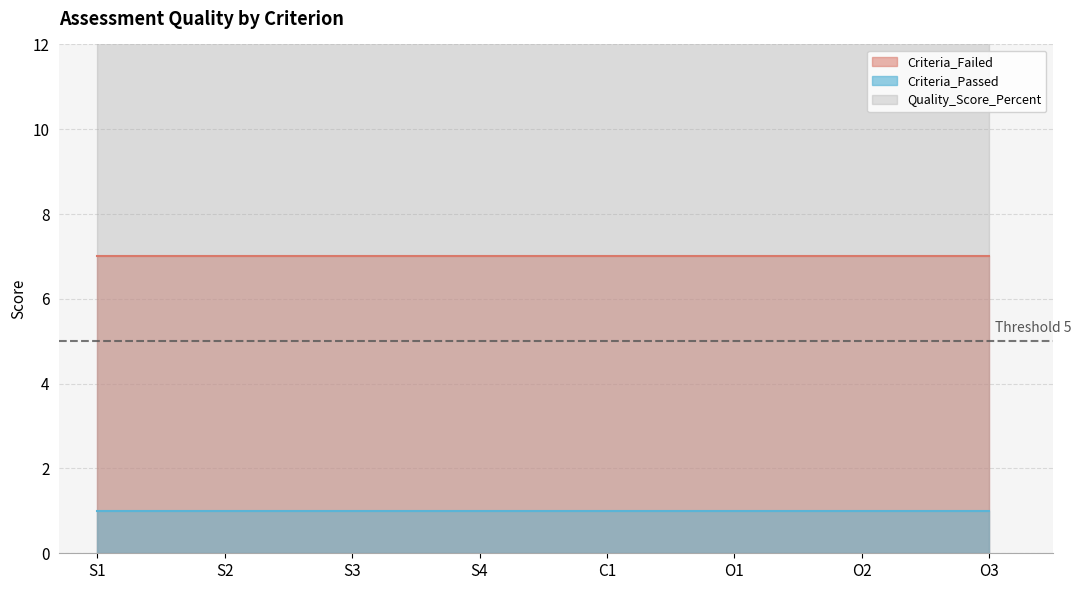

How many distinct data groups are displayed?

3